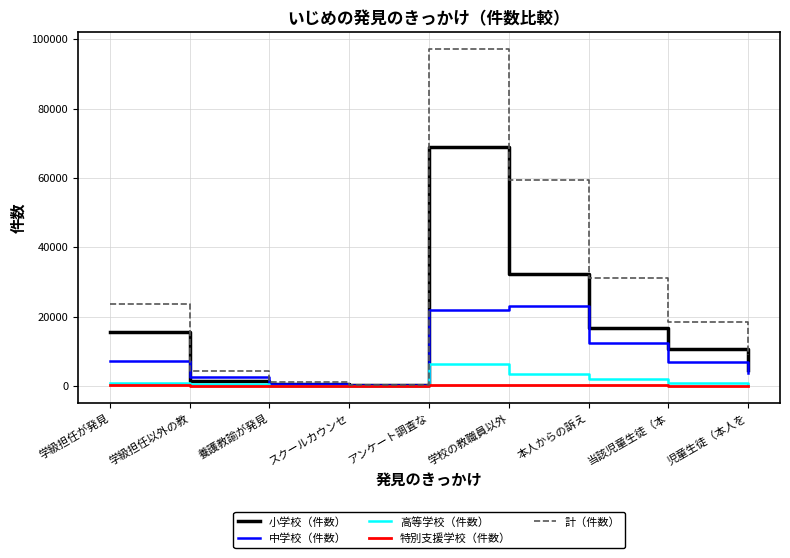

Is it true that 小学校（件数） equals 32380 at 学校の教職員以外?

True